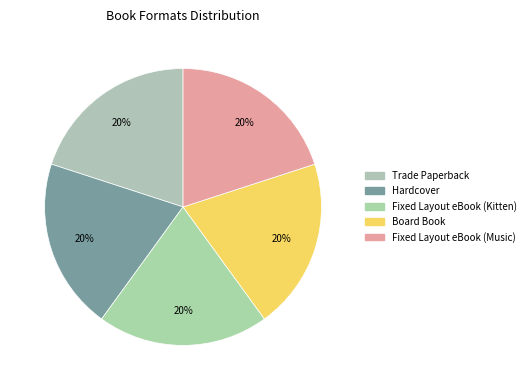

Is Hardcover the majority of the pie?

No